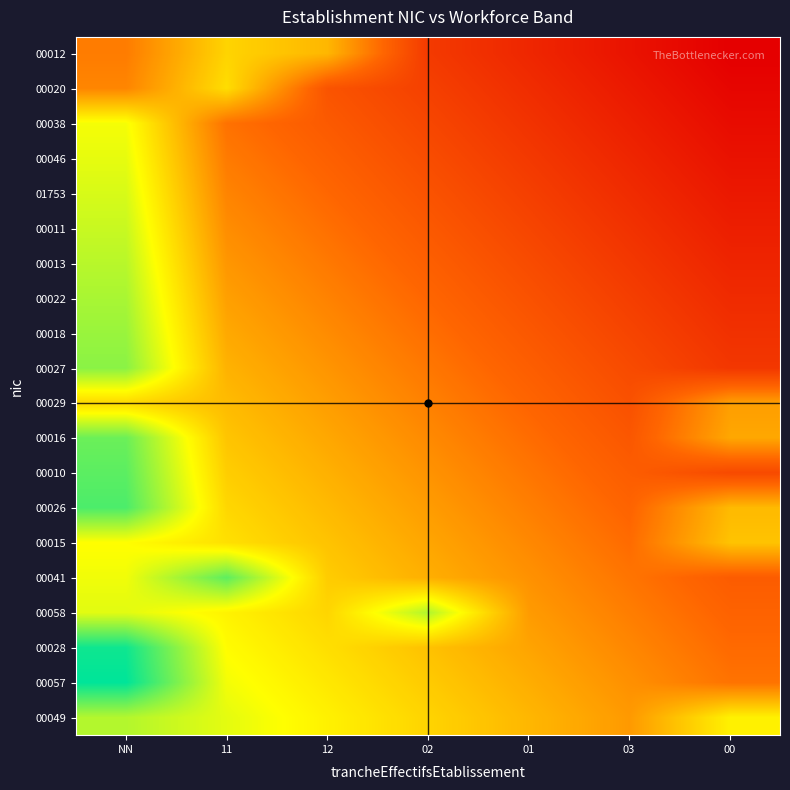

At how many categories does at least one series exceed 2?

3